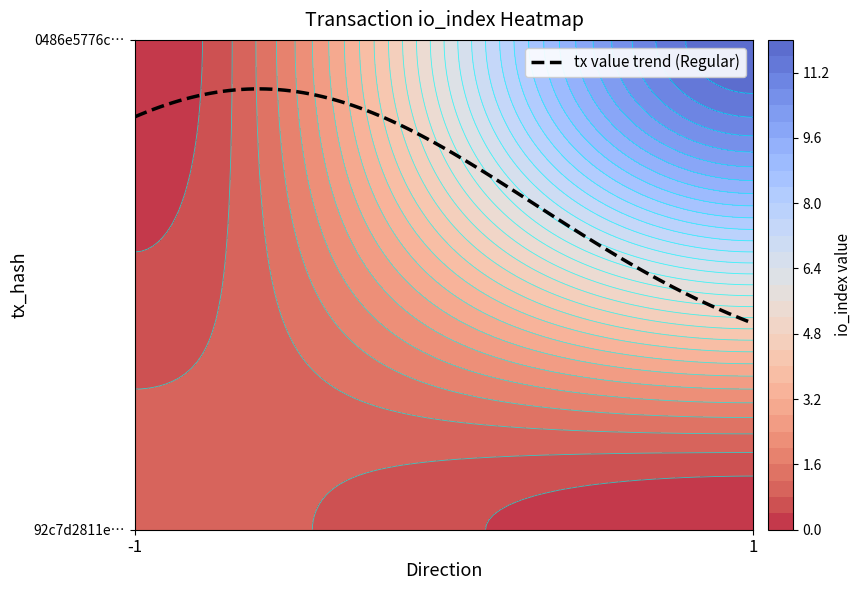

What is the difference between the highest and lowest values at io_index?

11